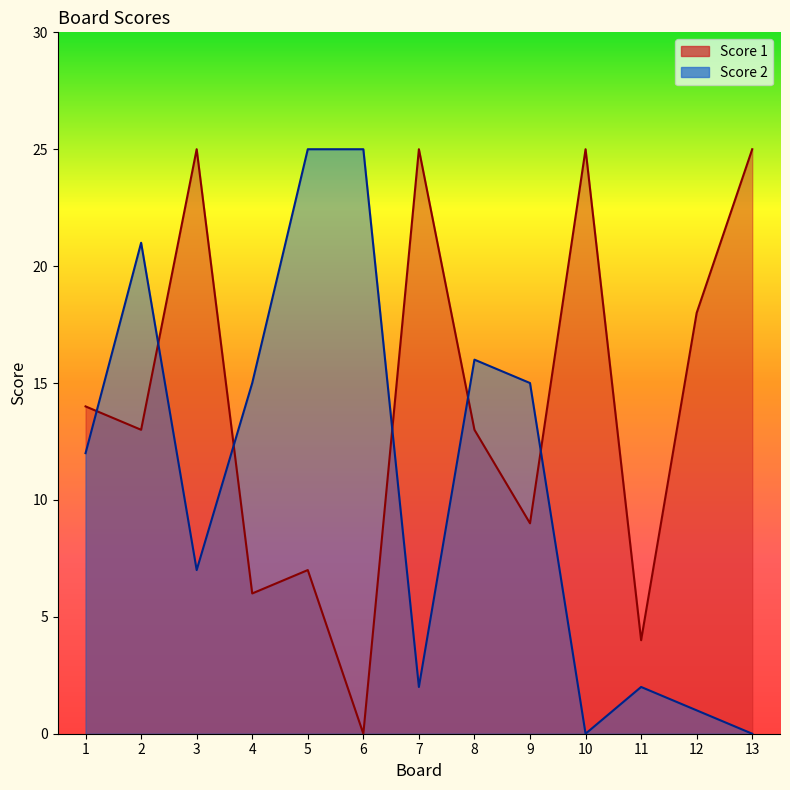

What is the value of the Score 2 point at the 4th from the left?

15